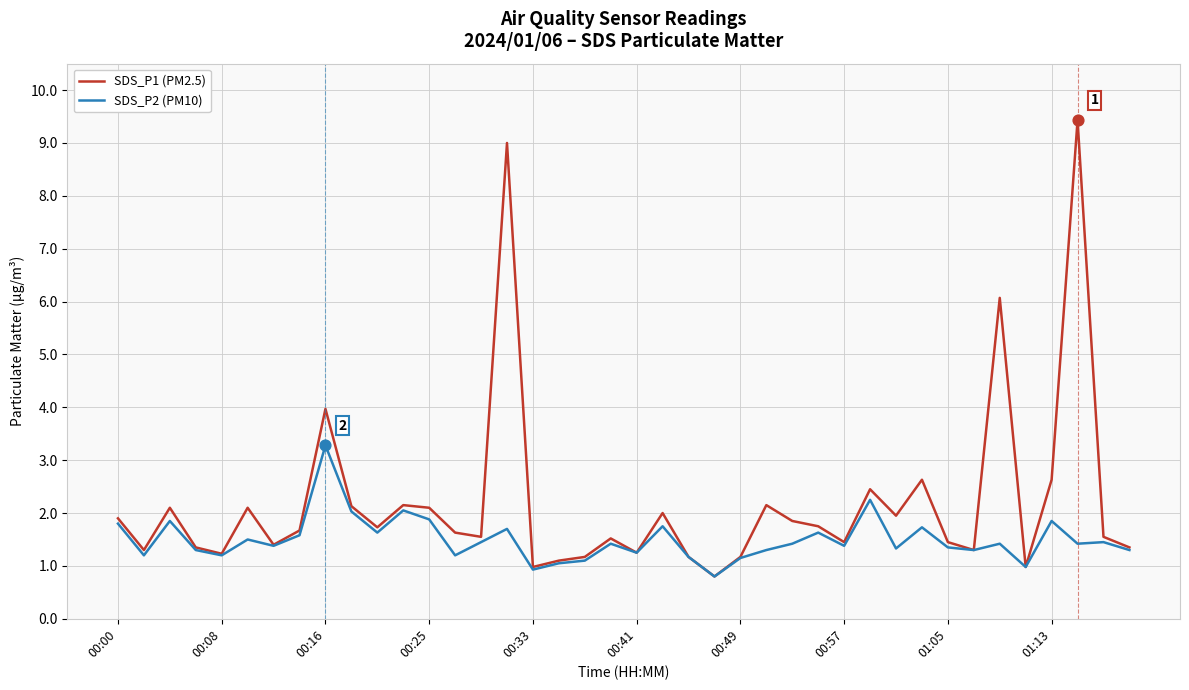

Which series has the widest spread of values?

SDS_P1 (PM2.5)